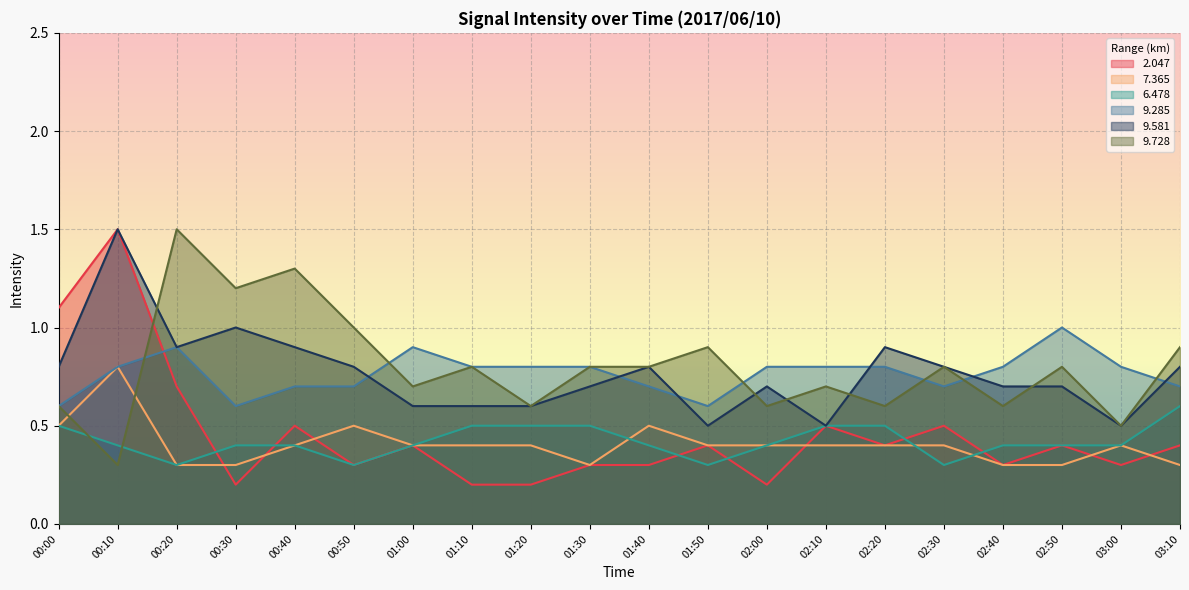

List the series in order of their peak value, highest first.

  2.047,   9.581,   9.728,   9.285,   7.365,   6.478